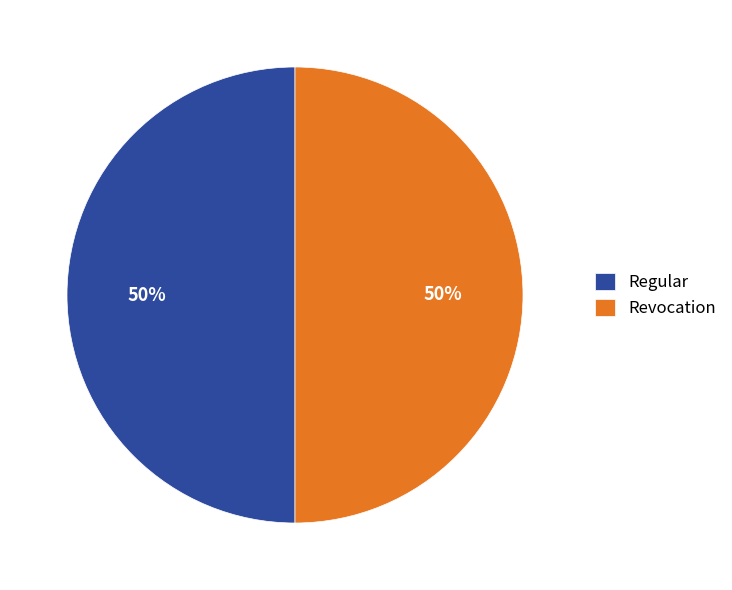

What percentage is the Regular slice, to the nearest percent?

50%